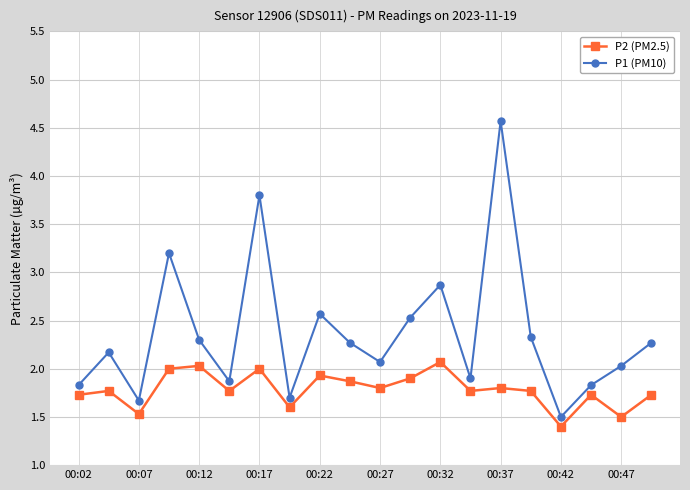

Which series has the largest total across all categories?

P1 (PM10)